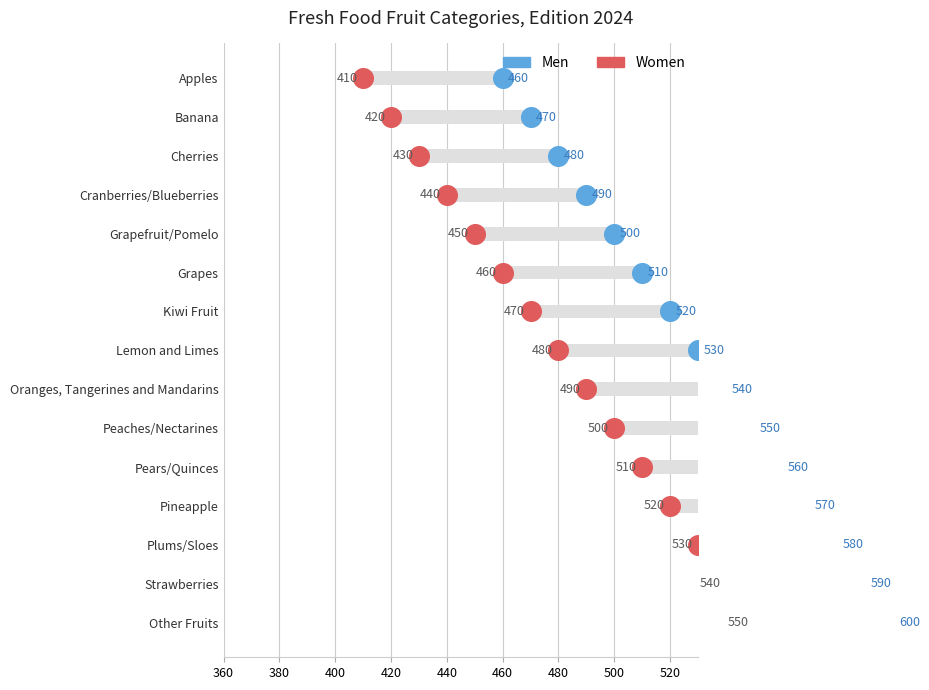

Which series has the widest spread of Y values?

Women